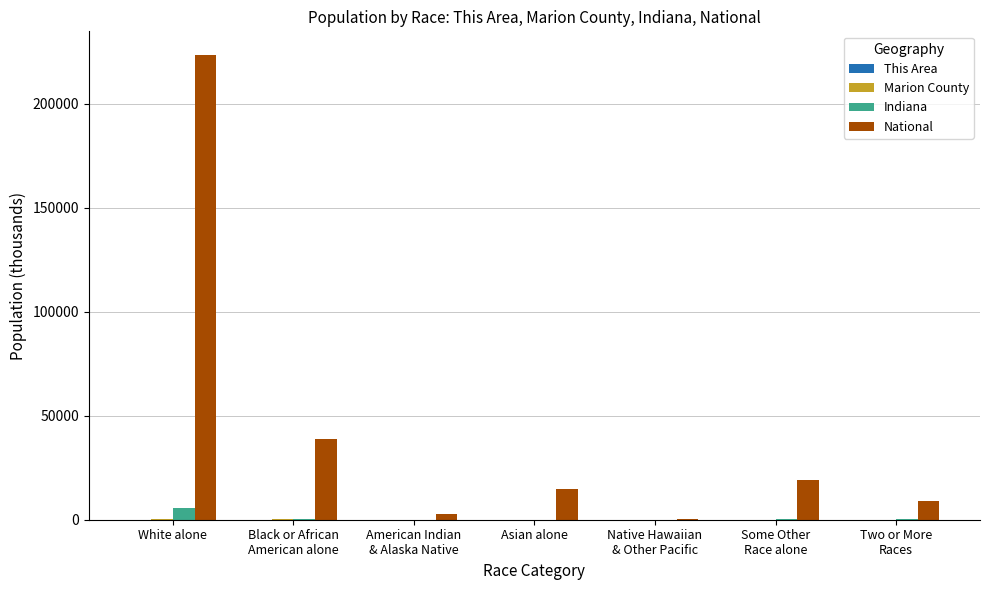

Which category has the highest value across all series?

White alone